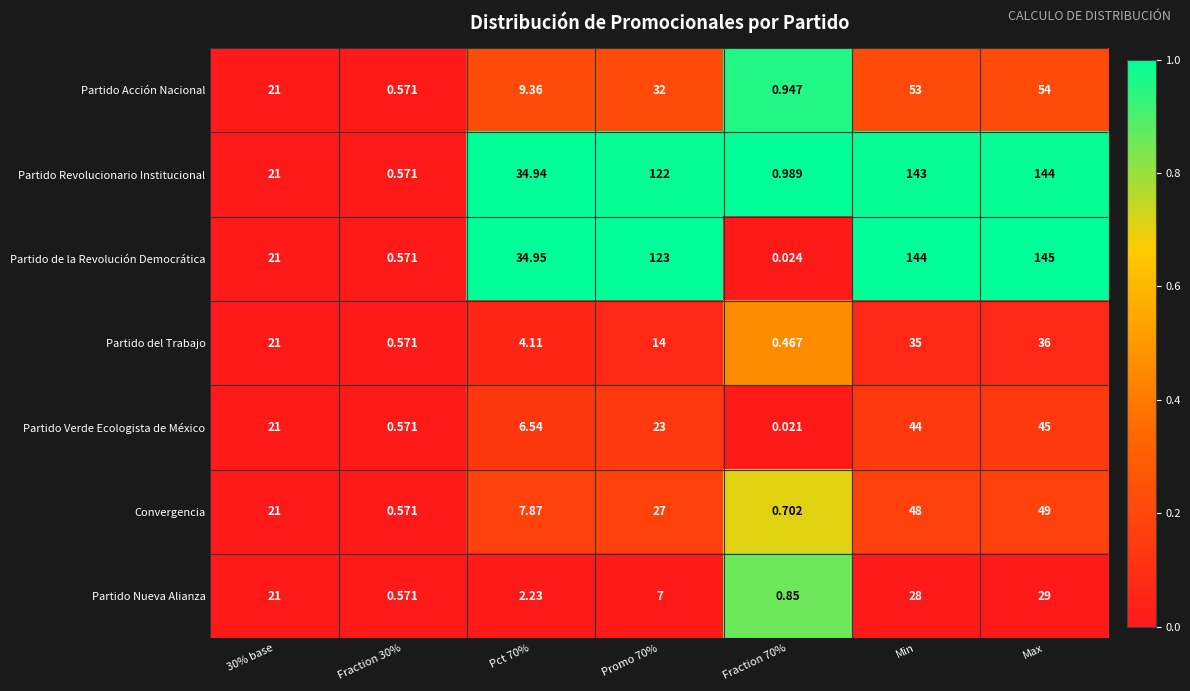

At how many categories does at least one series exceed 0?

7